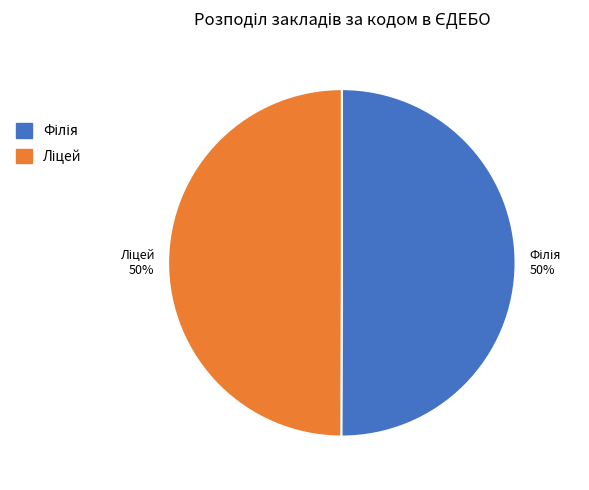

To the nearest percent, what is the average slice percentage?

50%